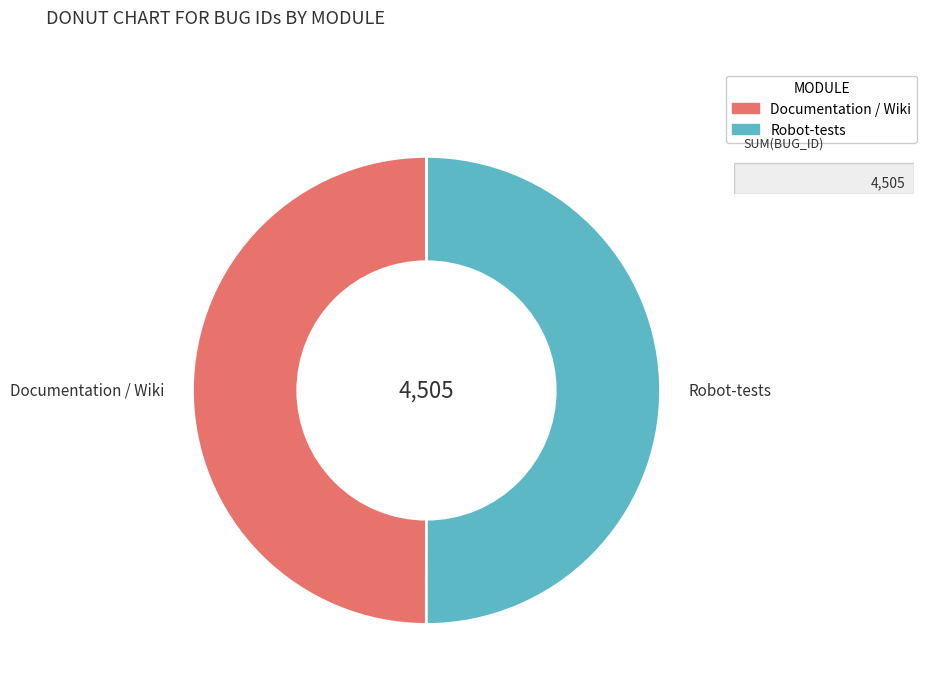

What is the ratio of the value at Documentation / Wiki to the value at Robot-tests?

1.0